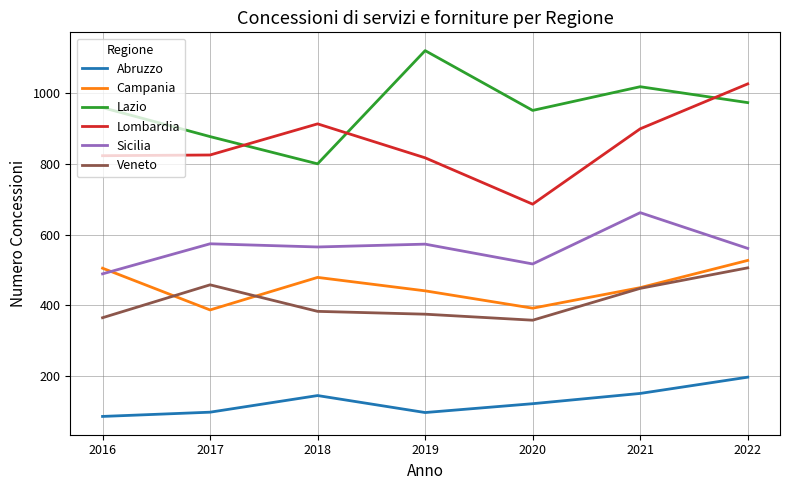

True or false: Lazio and Abruzzo intersect in this chart.

False